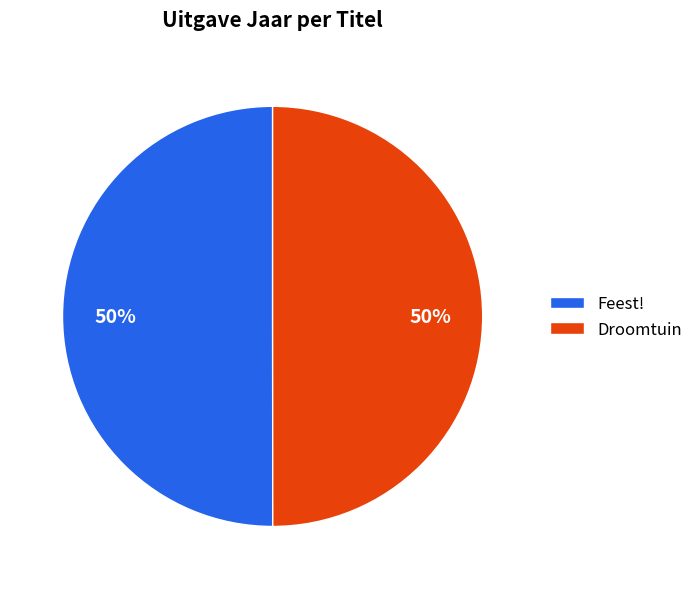

Approximately how many times larger is the value at Feest! compared to Droomtuin?

1.0